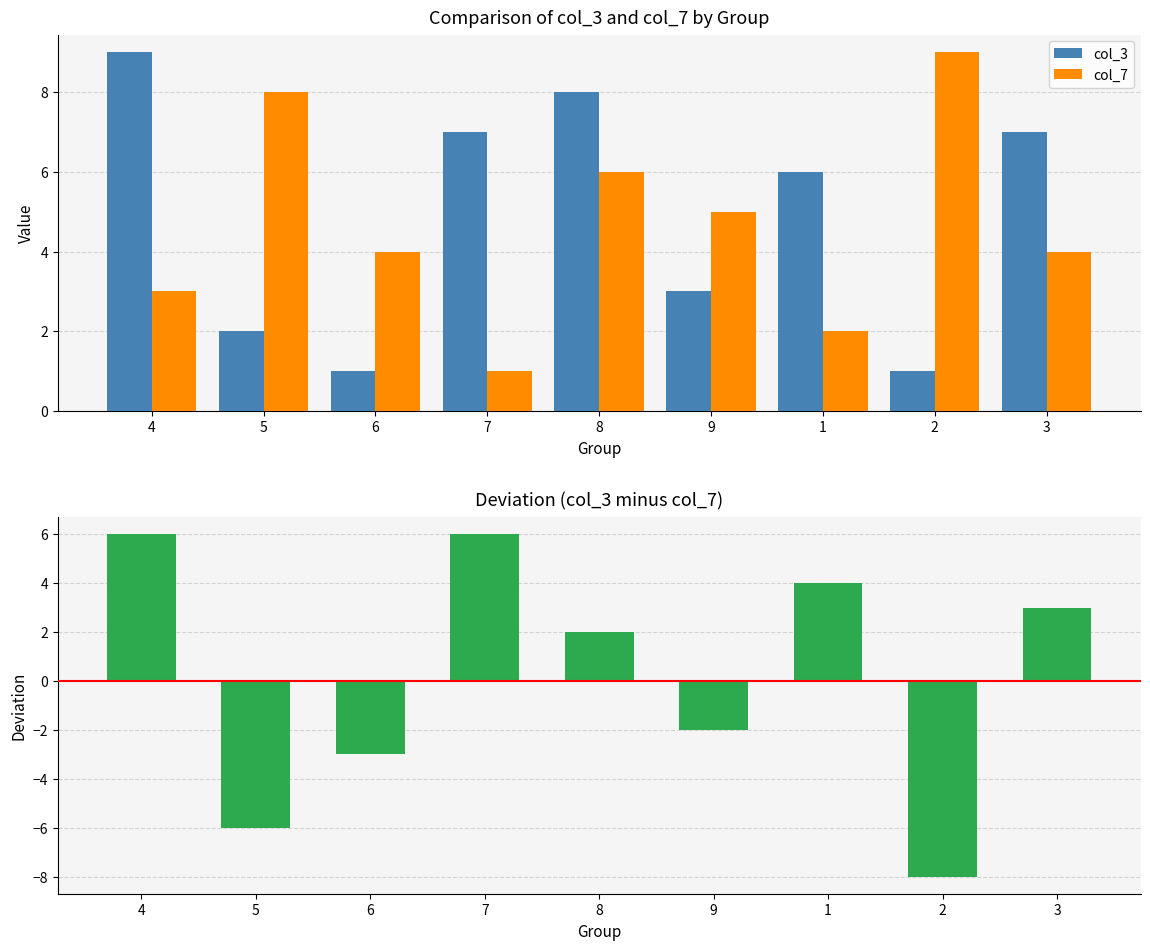

Reading right to left, what are all the values shown in this chart?

col_3: 3=7	2=1	1=6	9=3	8=8	7=7	6=1	5=2	4=9
col_7: 3=4	2=9	1=2	9=5	8=6	7=1	6=4	5=8	4=3
Deviation (col_3 - col_7): 3=3	2=-8	1=4	9=-2	8=2	7=6	6=-3	5=-6	4=6